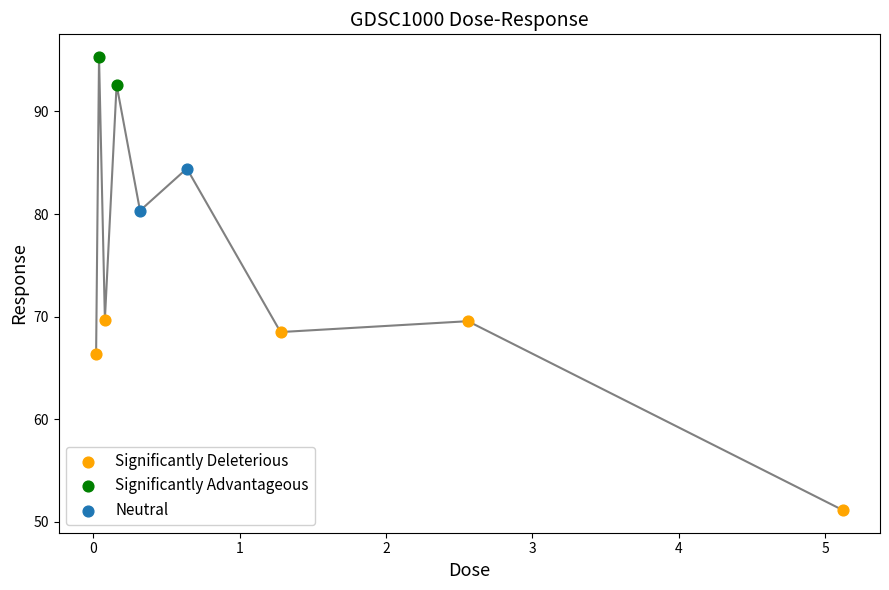

Between 0.64 and 0.04, which is larger?

0.04